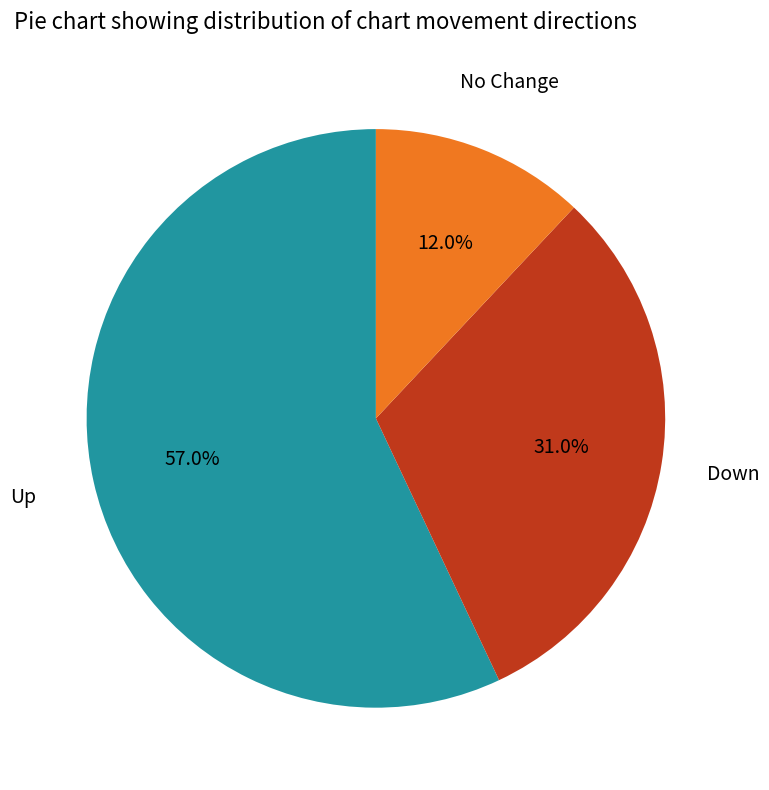

Combined, do No Change and Down account for over 50%?

No